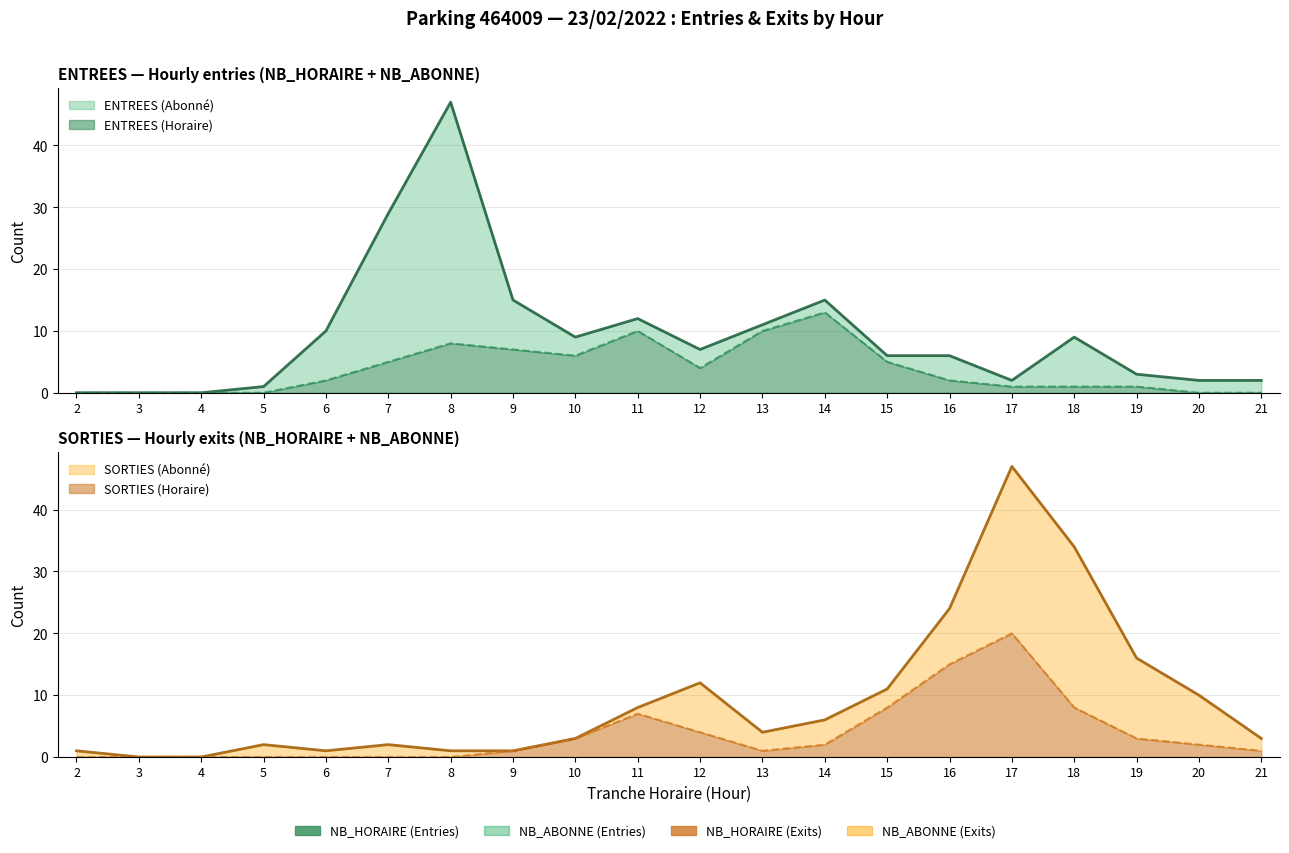

Does the chart display data point markers on the line(s)?

No